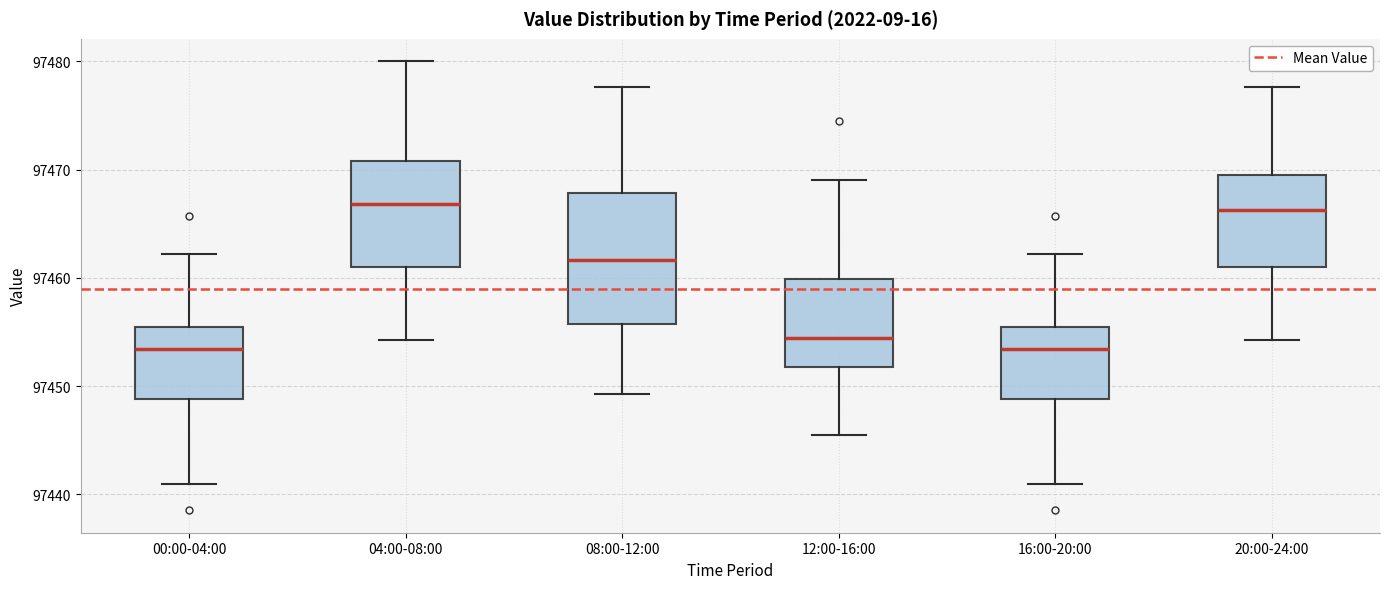

Which box is the tallest, from its lower edge to its upper edge?

08:00-12:00